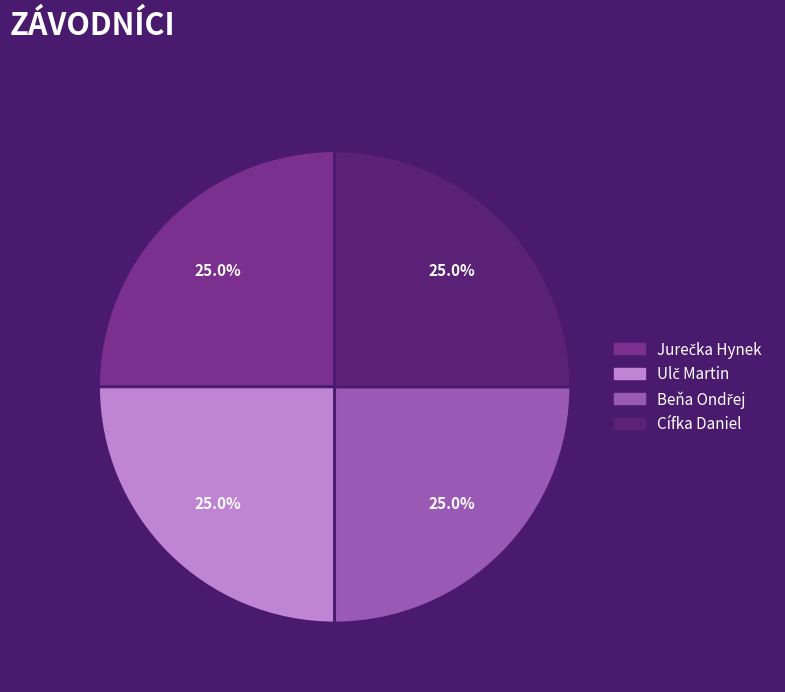

Does any single category account for the majority?

No